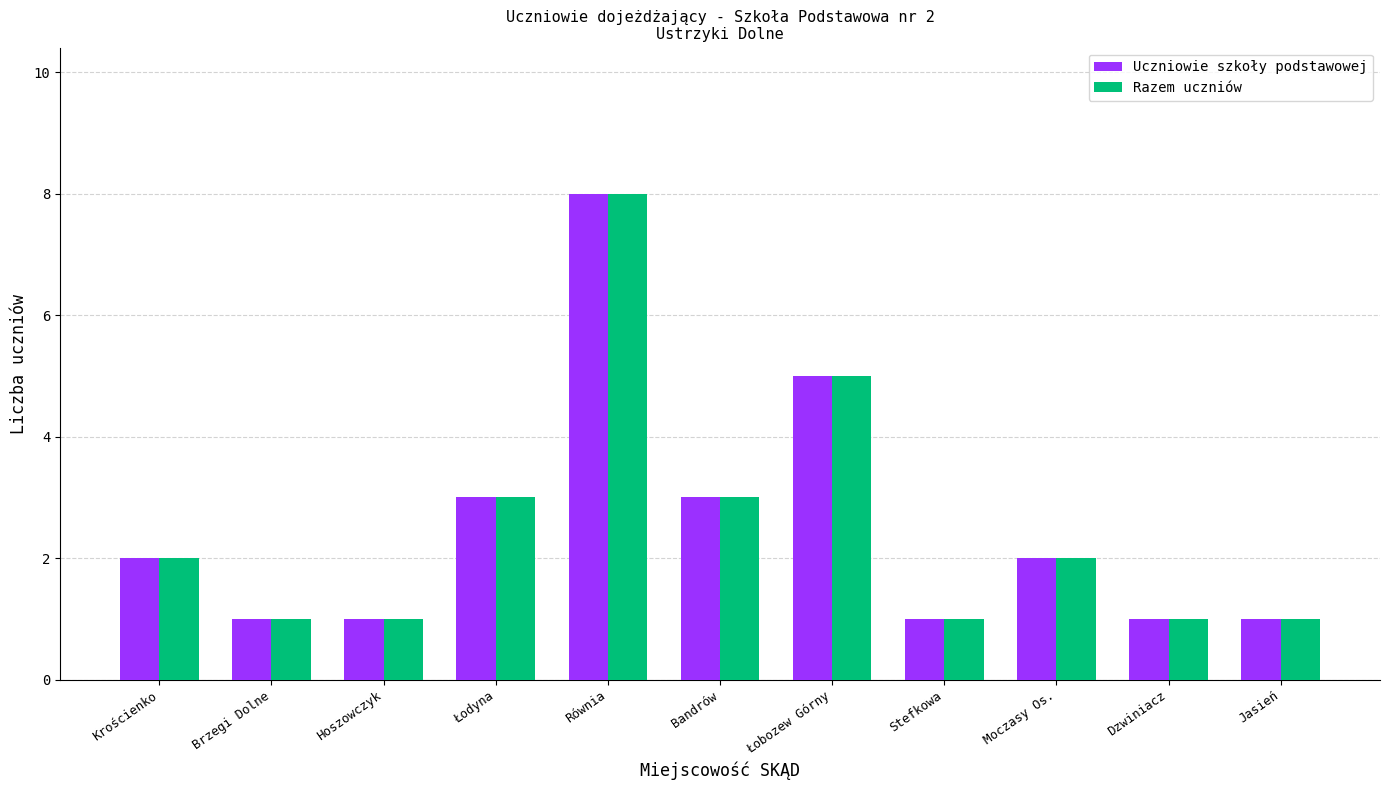

Is it true that Uczniowie szkoły podstawowej equals 7 at Łobozew Górny?

False